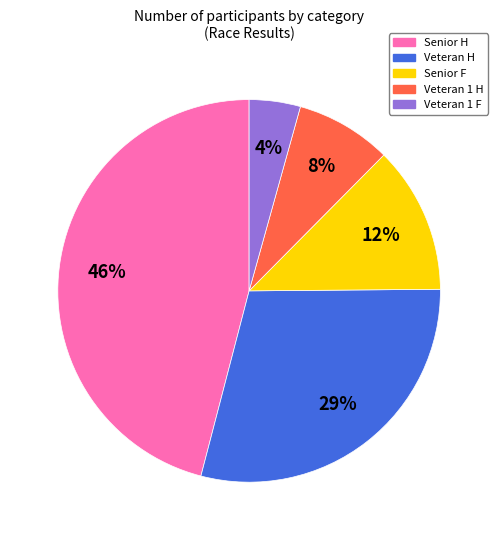

To the nearest percent, what portion does Senior H represent?

46%